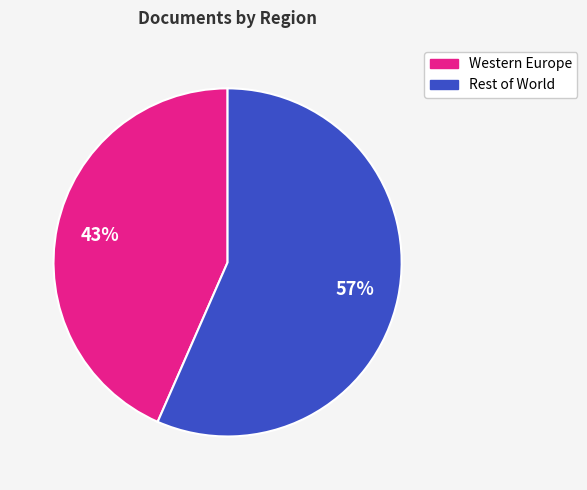

To the nearest percent, what is the average slice percentage?

50%